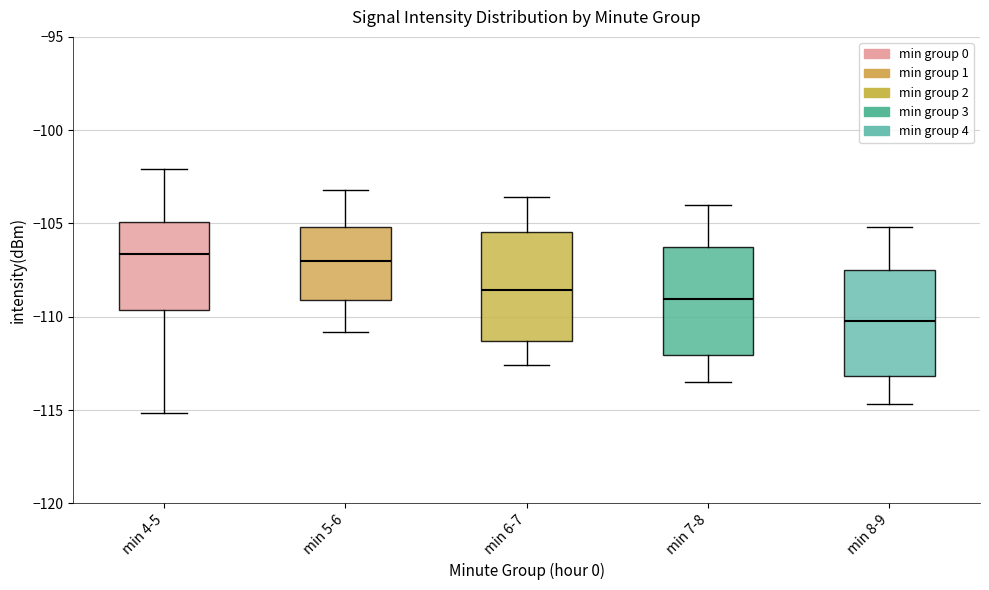

Reading left to right, transcribe this box plot: for each box, give where its median line is, the range the box spans, and where its two whiskers end, as read against the y-axis. The values are not printed on the chart, so give them approximately, as read against the axis.

min 4-5: median -106.5, box -109.5 to -105.0, whiskers -115.0 to -102.0
min 5-6: median -107.0, box -109.0 to -105.0, whiskers -111.0 to -103.0
min 6-7: median -108.5, box -111.5 to -105.5, whiskers -112.5 to -103.5
min 7-8: median -109.0, box -112.0 to -106.5, whiskers -113.5 to -104.0
min 8-9: median -110.0, box -113.0 to -107.5, whiskers -114.5 to -105.0